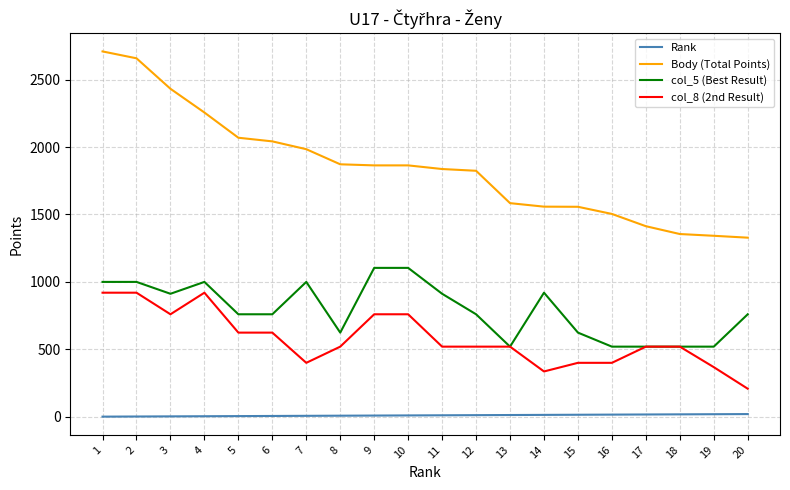

The value of Body (Total Points) at 19 is 1342. True or false?

True